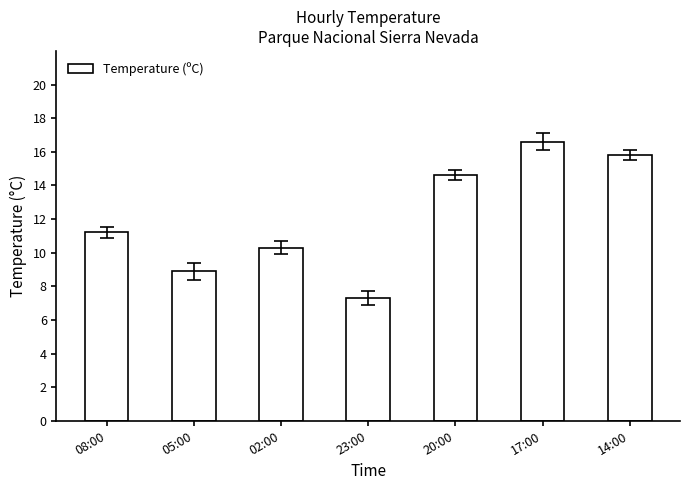

What is the difference between the second highest and minimum values?

8.5